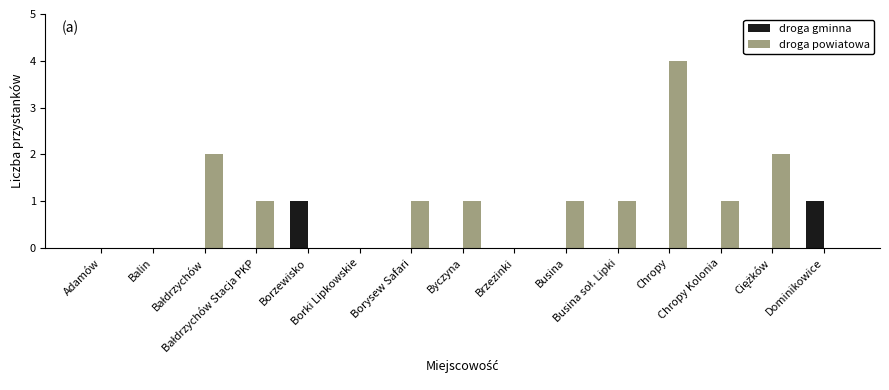

What is the highest value of the droga powiatowa series?

4